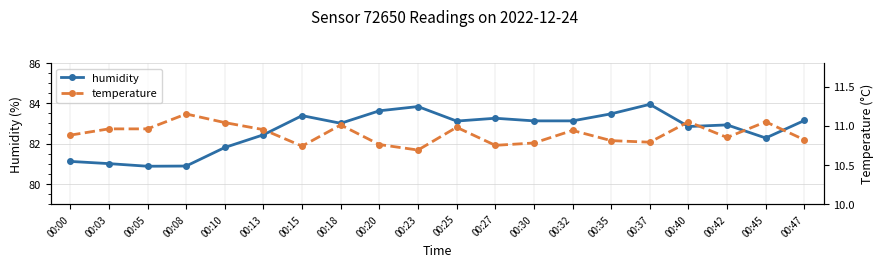

Where is temperature nearest to the value 10?

00:23